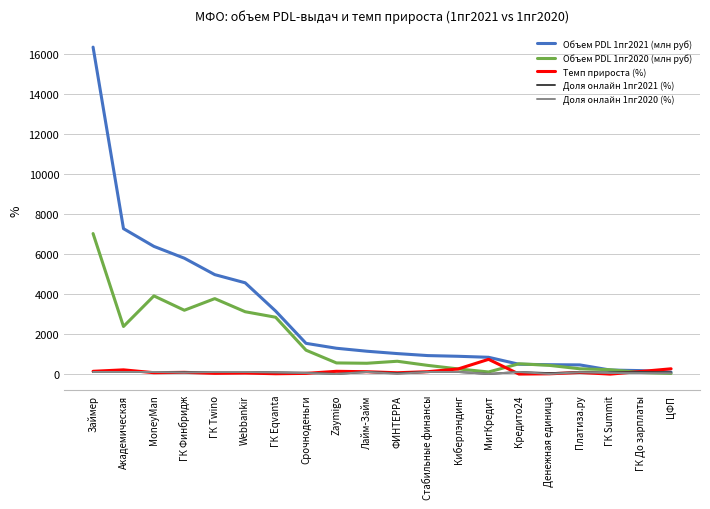

What position from the right is MoneyMan?

18